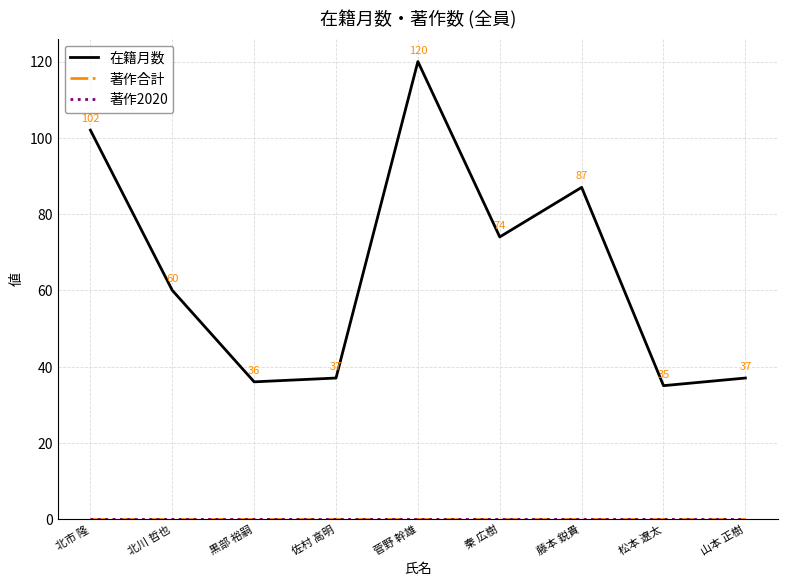

What is the spread (max minus min) of values at 菅野 幹雄?

120